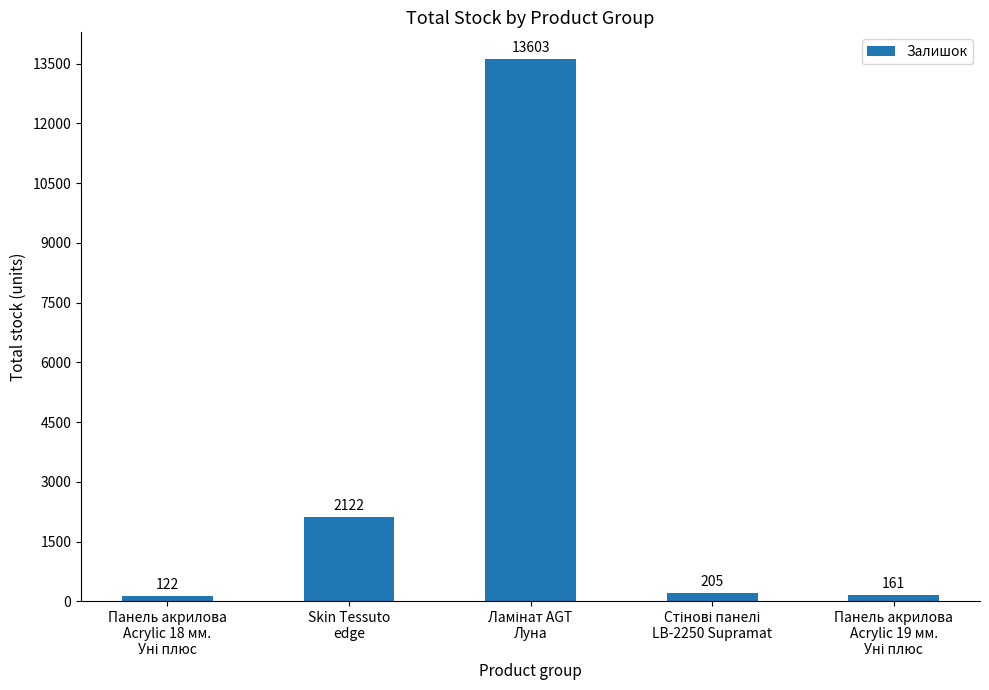

Reading left to right, transcribe all the data shown in this chart.

122	2122	13603	205	161